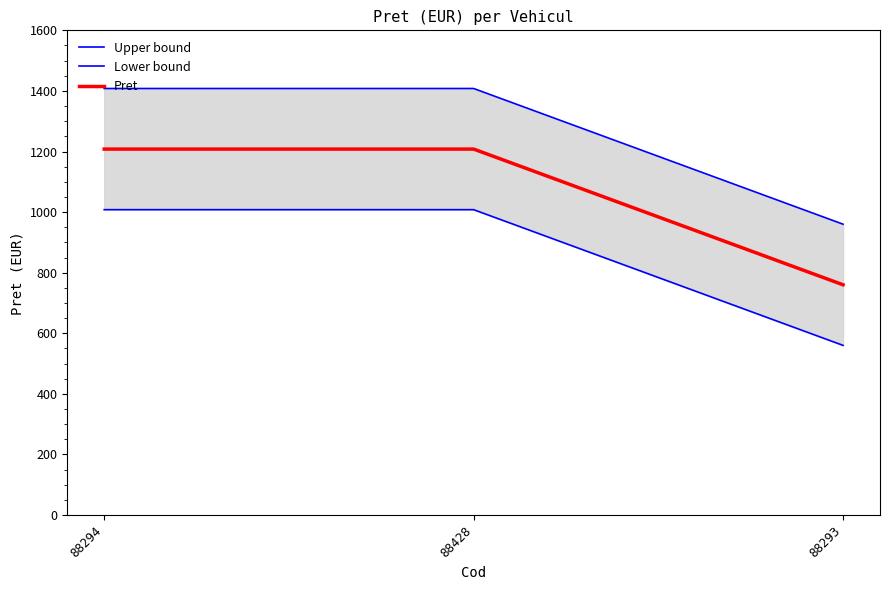

Is the value of Pret at 88294 greater than the value of Upper bound at 88294?

No